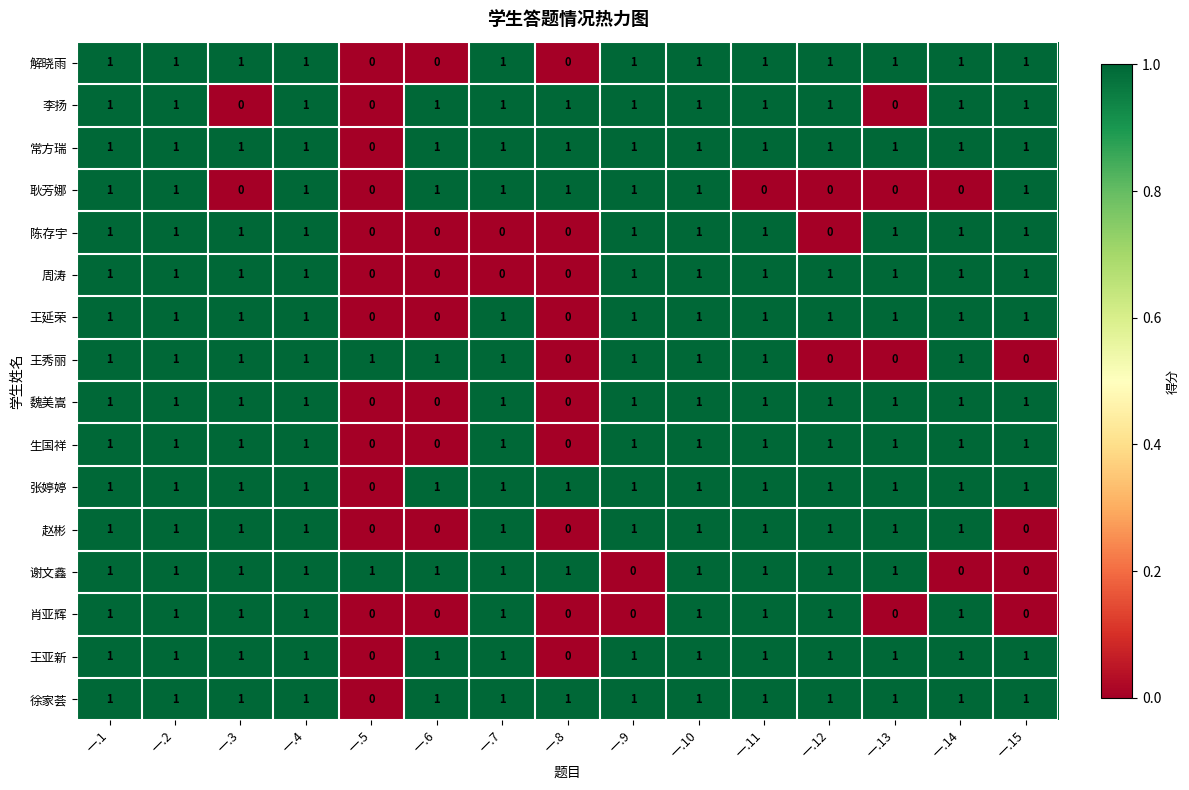

Is the value of 王亚新 at 一.2 greater than the value of 解晓雨 at 一.6?

Yes